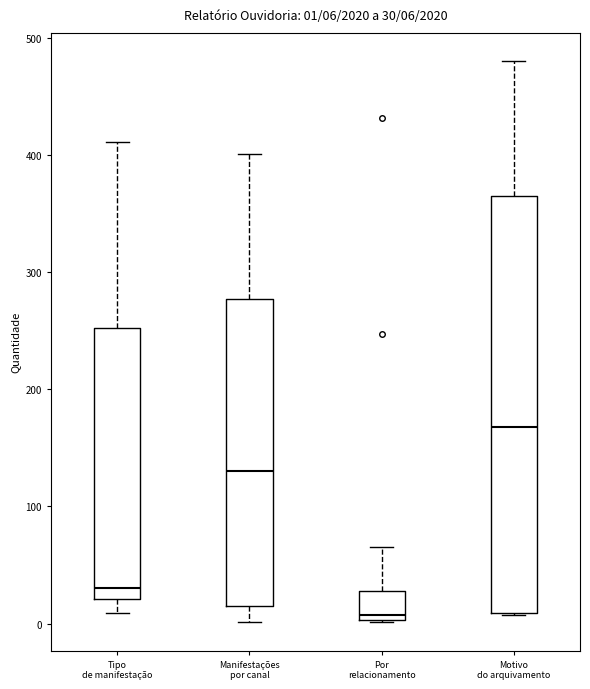

Which box has the highest median line?

Motivo do arquivamento